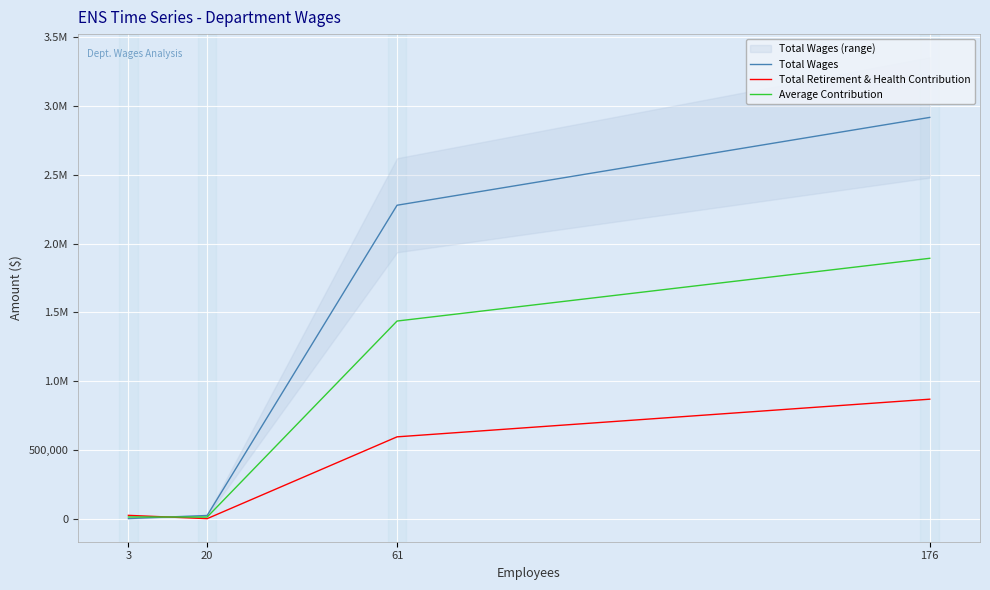

What is the average value of the Total Retirement & Health Contribution series?

373472.2